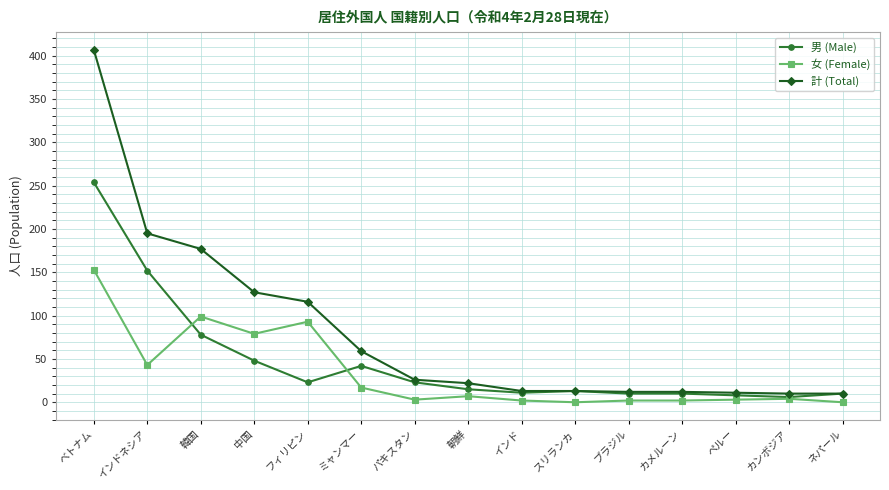

What are all the series names shown in the legend?

男 (Male), 女 (Female), 計 (Total)